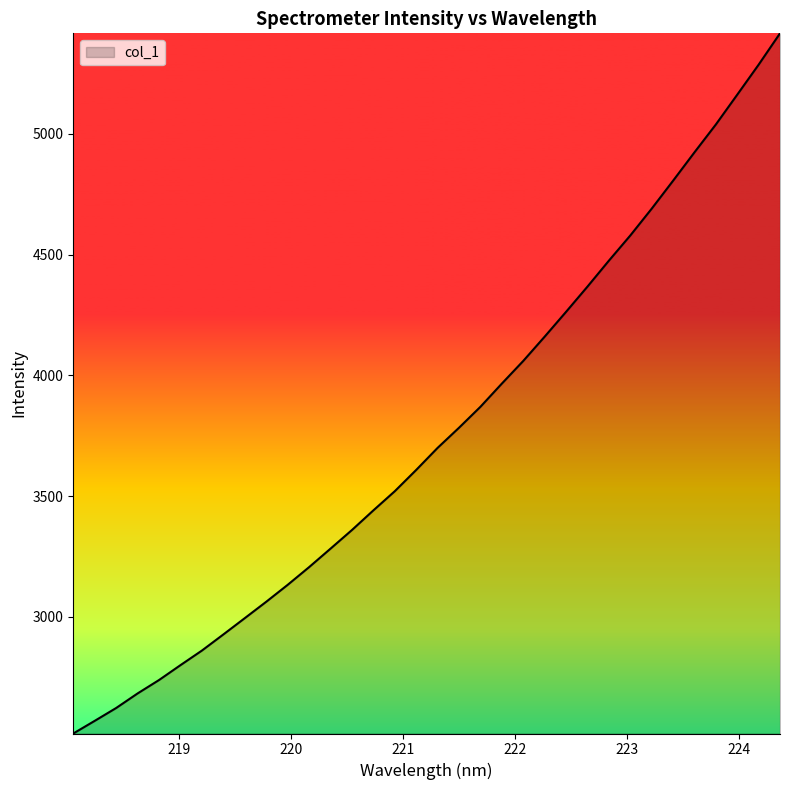

What is the minimum value shown in the chart?

2517.6